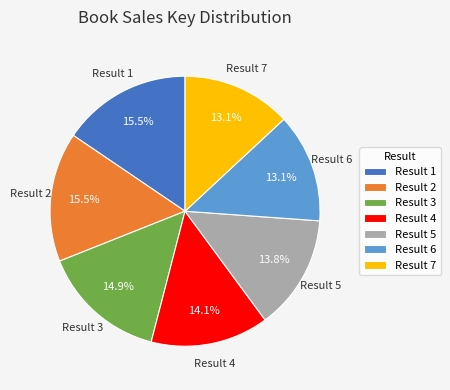

Is there any slice that represents more than half of the pie?

No